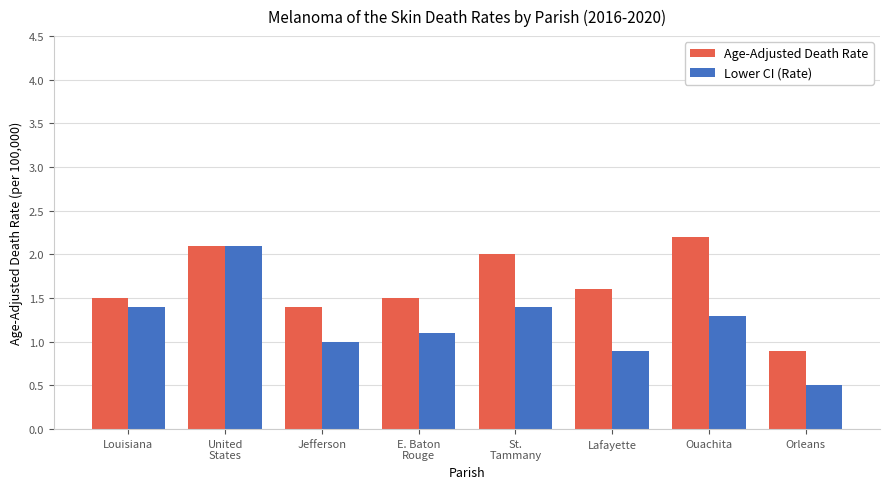

Reading left to right, extract all data points from this chart.

Age-Adjusted Death Rate: 1.5	2.1	1.4	1.5	2.0	1.6	2.2	0.9
Lower CI (Rate): 1.4	2.1	1.0	1.1	1.4	0.9	1.3	0.5